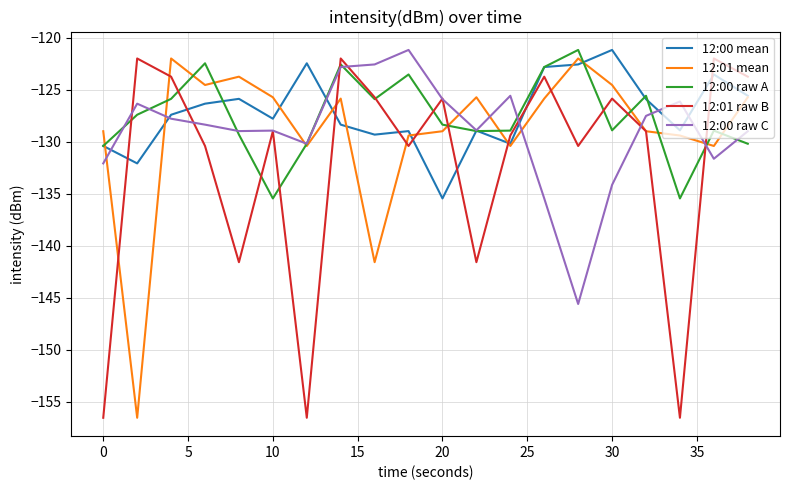

Which series ends up on top after the final intersection of 12:01 mean and 12:00 raw C?

12:01 mean